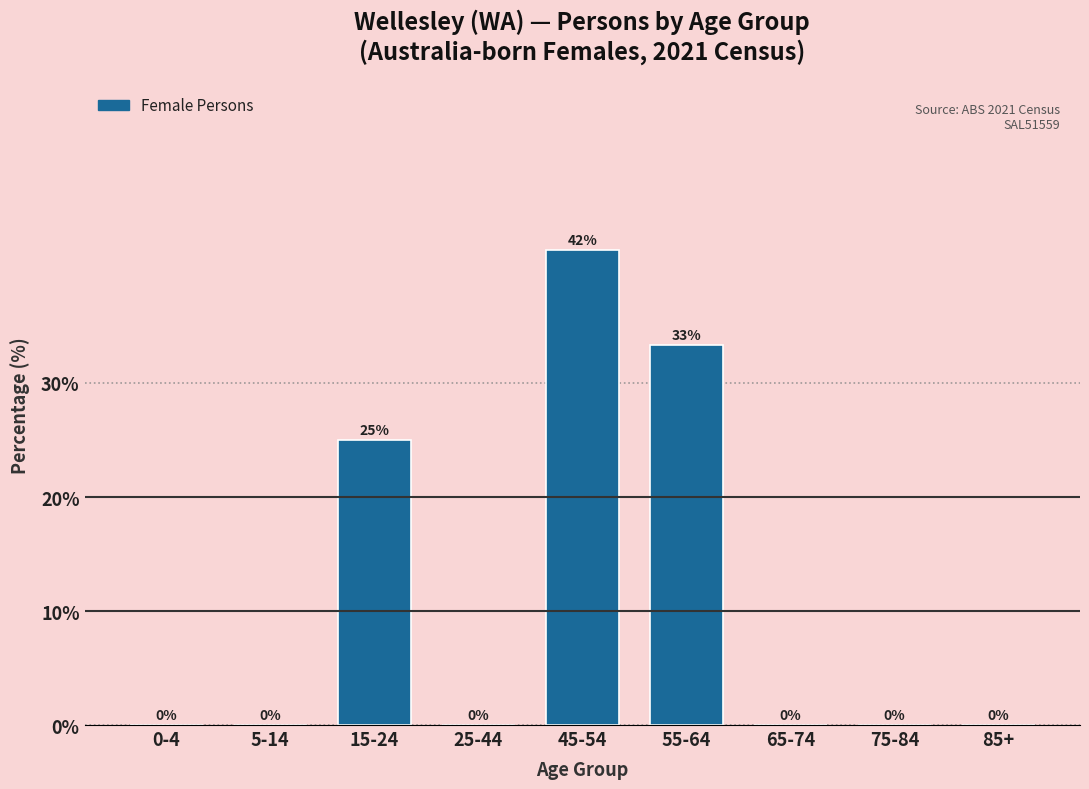

What is the change in value from 5-14 to 15-24?

+25.0